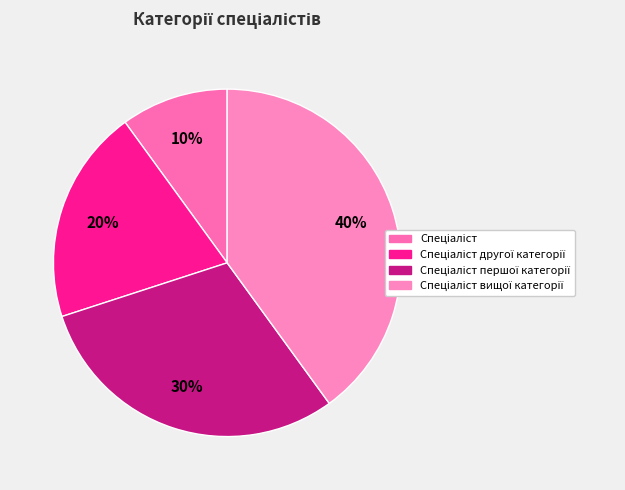

How many slices are in this pie chart?

4